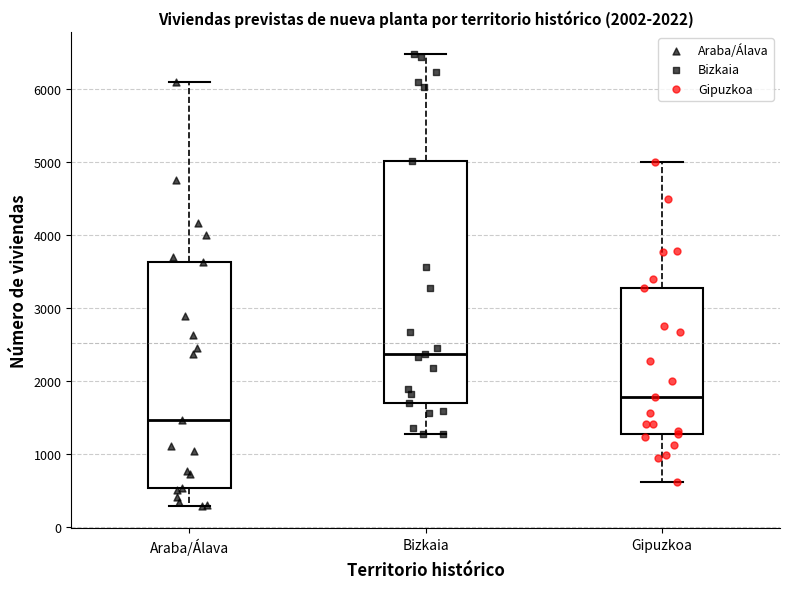

Comparing the boxes themselves (not the whiskers), which one is the tallest?

Bizkaia